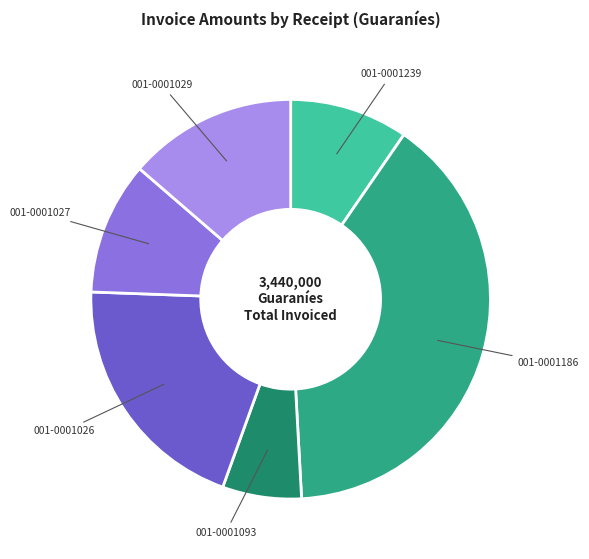

Does any single category account for the majority?

No